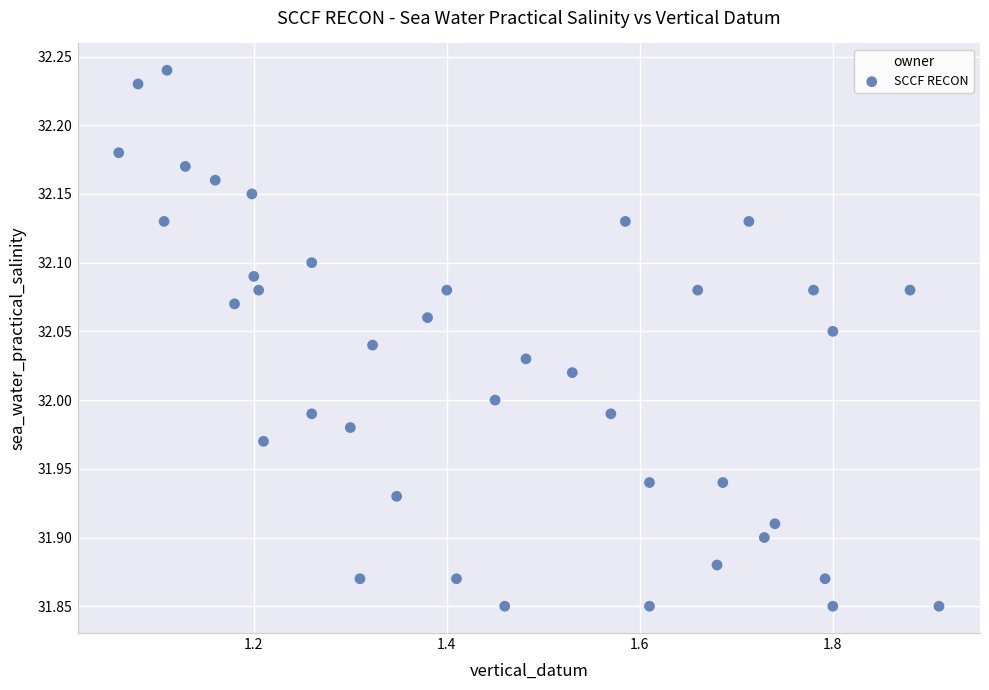

What is the range of X values (max minus min)?

0.8